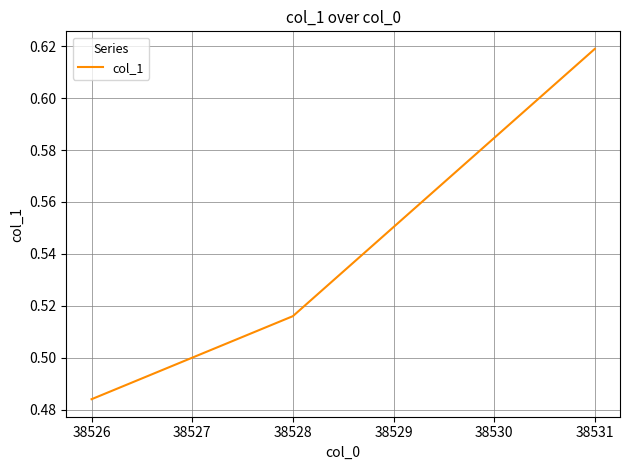

Which category has the highest value across all series?

38531